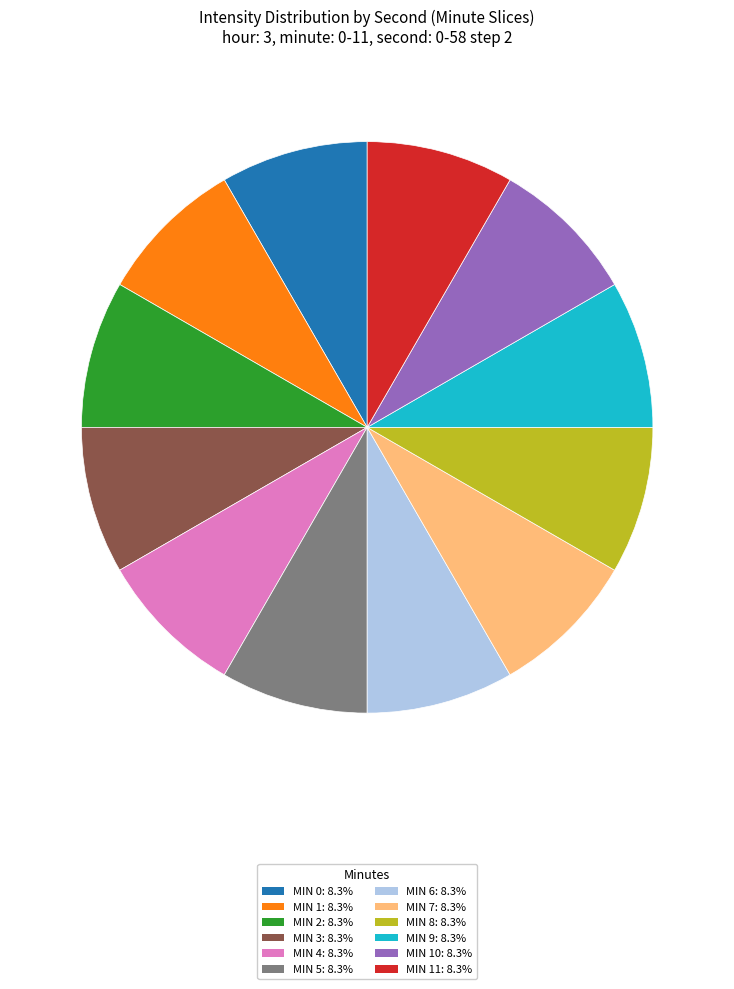

How many slices are in this pie chart?

12